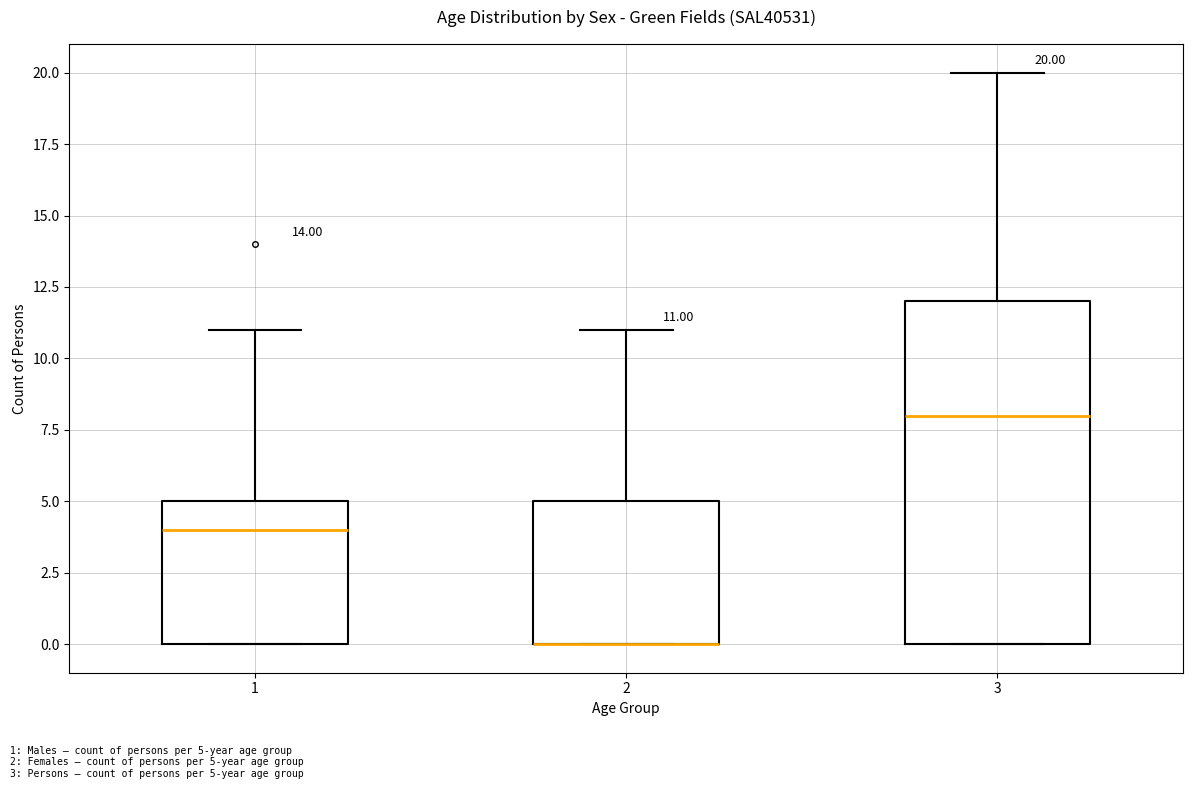

Comparing the boxes themselves (not the whiskers), which one is the tallest?

3